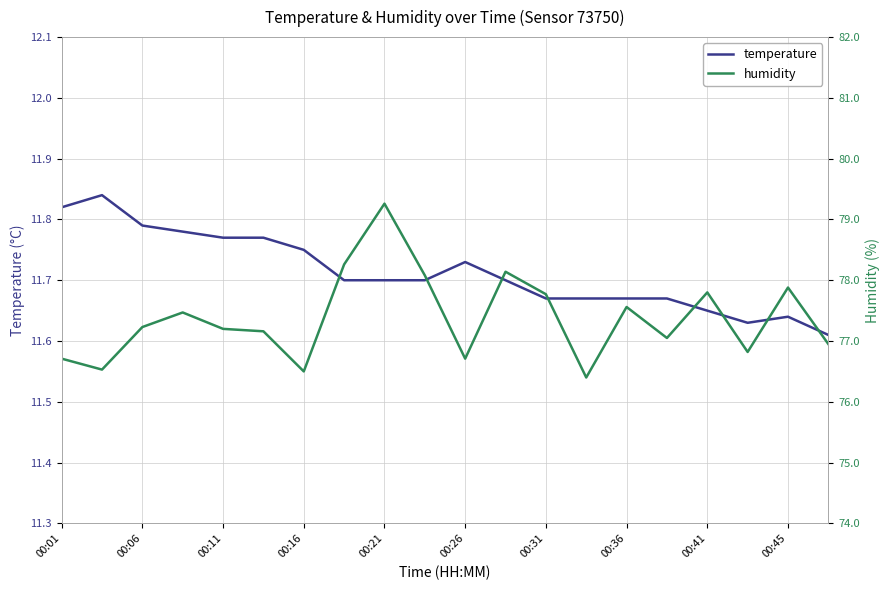

True or false: temperature and humidity intersect in this chart.

False